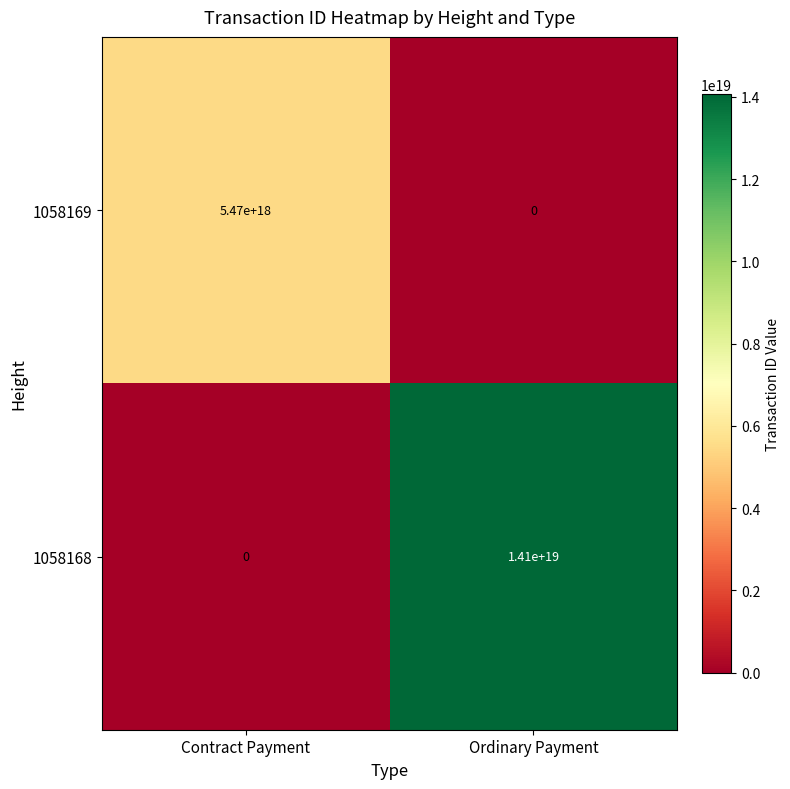

Between Contract Payment and Ordinary Payment, which series saw the biggest shift?

1058168